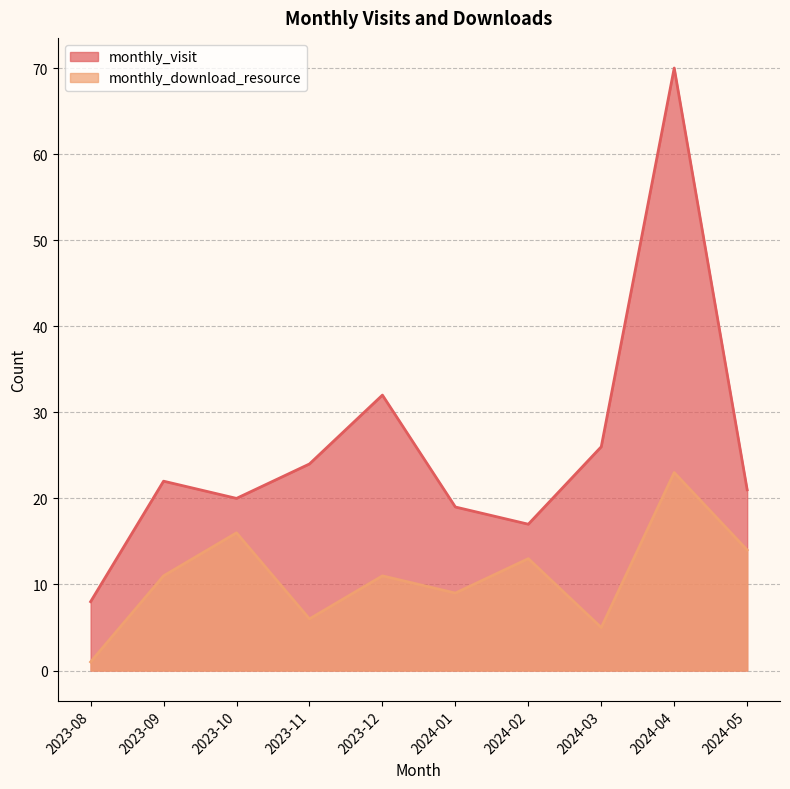

What is the difference between the monthly_download_resource values at 2023-08 and 2023-09?

10